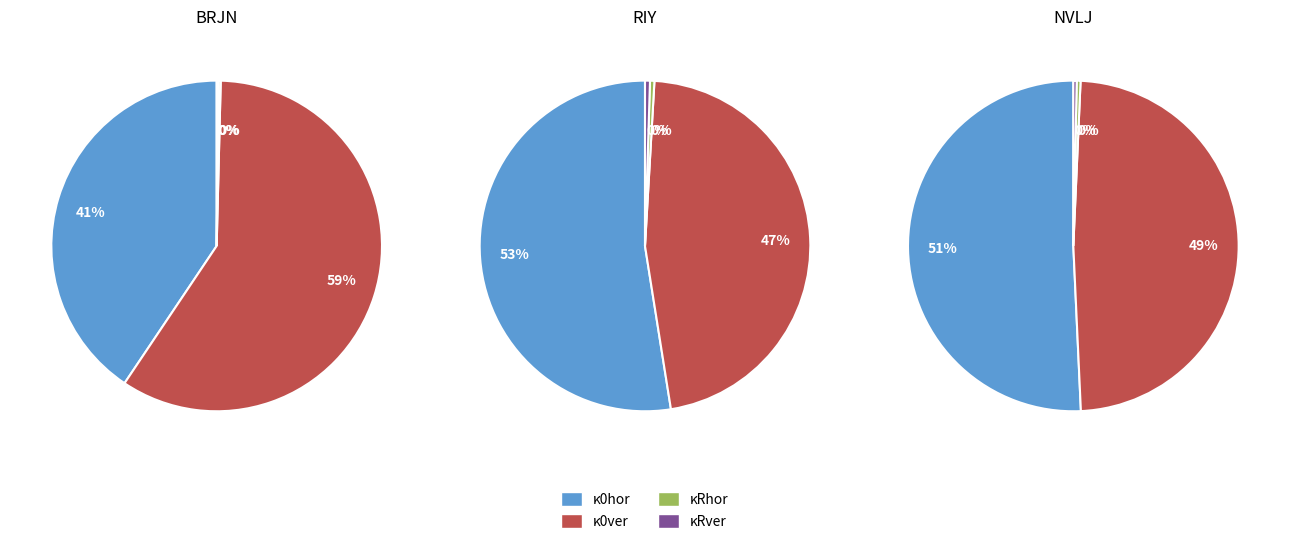

Is it true that κRhor is 10% of the pie?

False